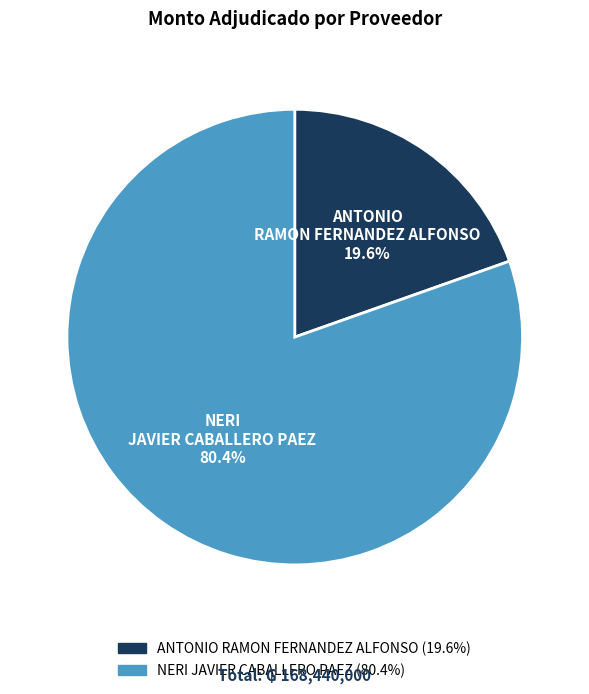

Is there any slice that represents more than half of the pie?

Yes